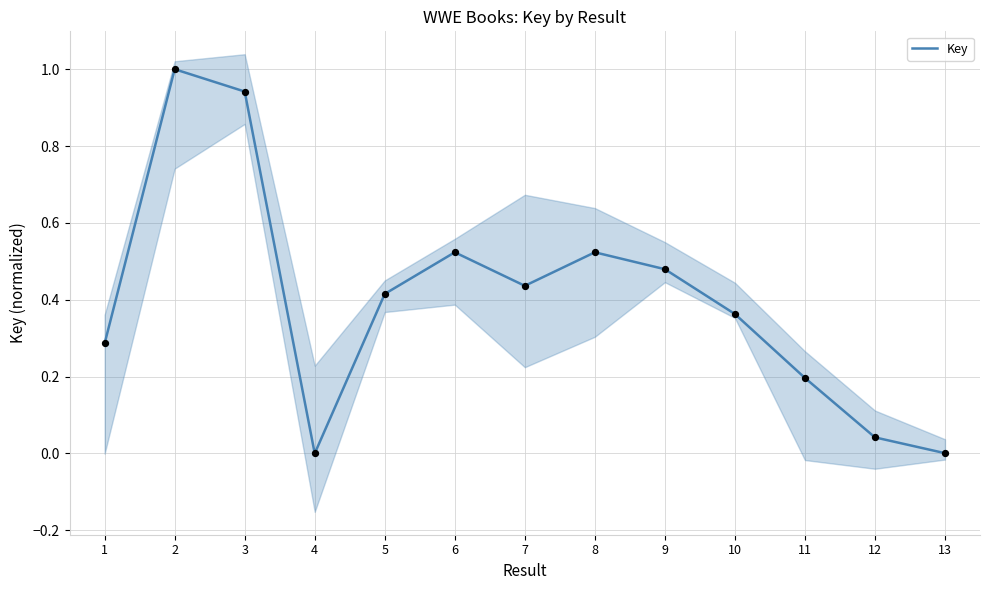

What is the change in value from 2 to 6?

-0.5